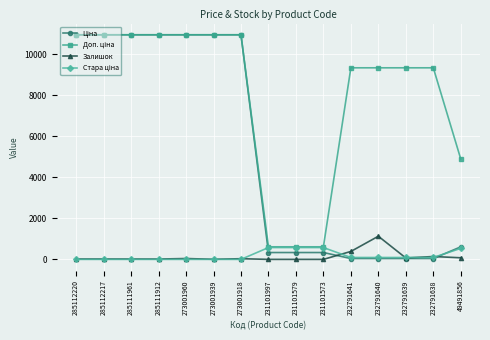

What position from the left is 231101579?

9